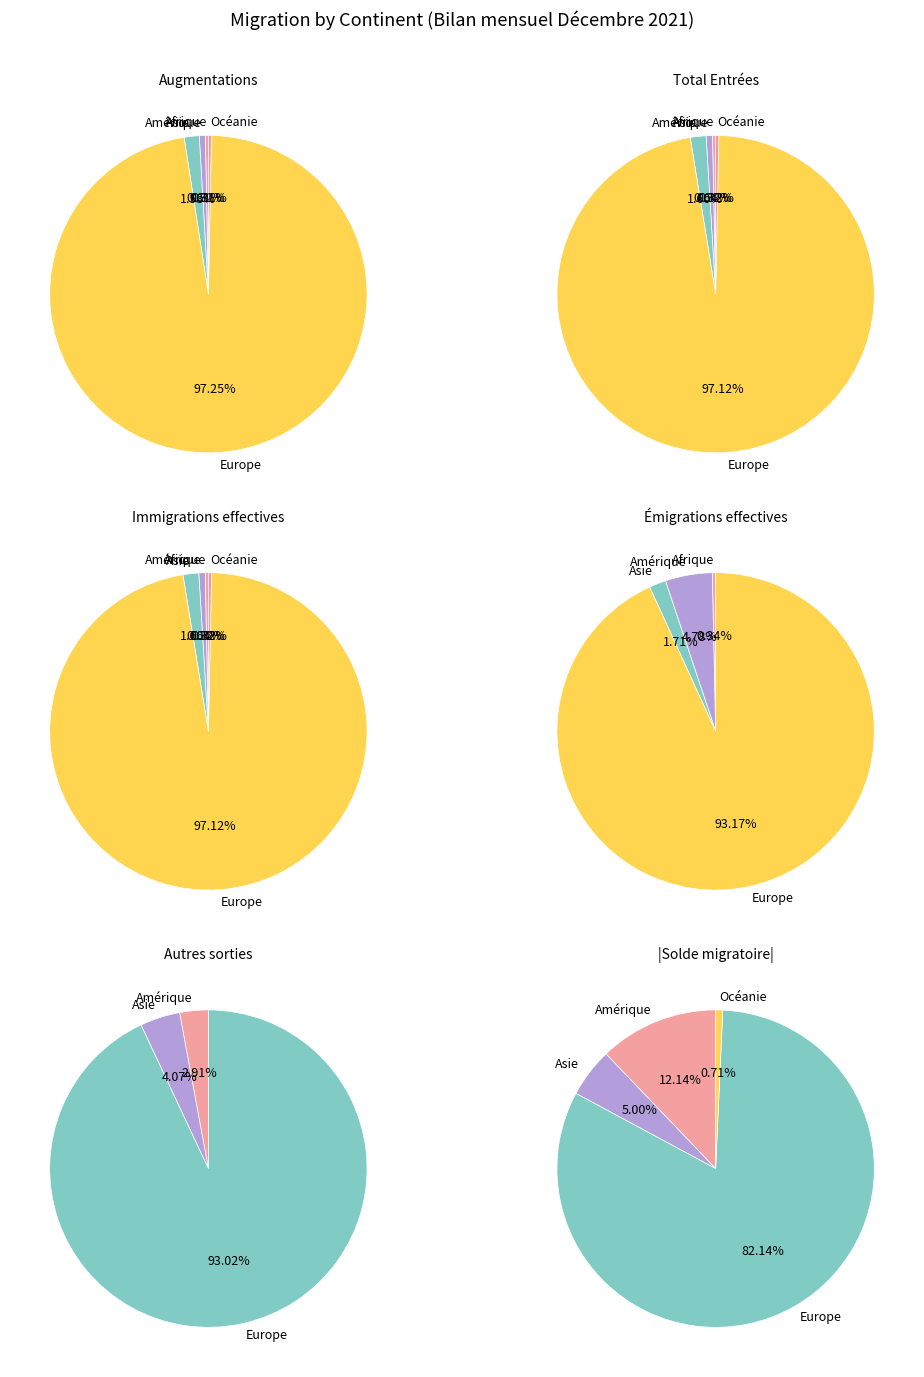

What percentage is the Europe slice, to the nearest percent?

97%